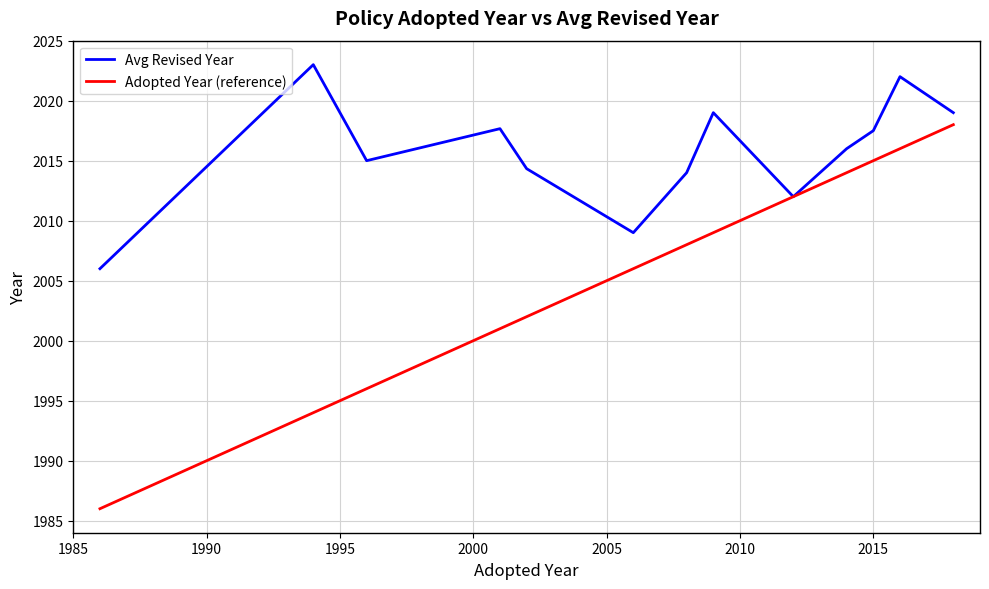

What are all the series names shown in the legend?

Avg Revised Year, Adopted Year (reference)